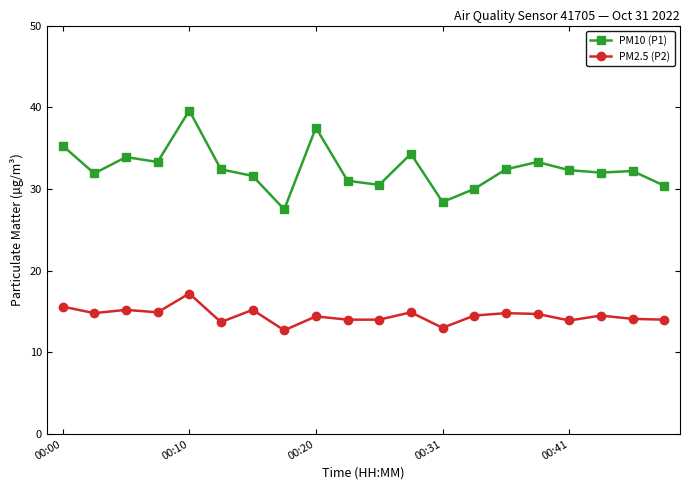

In PM10 (P1), how many points are higher than both neighbors (excluding endpoints)?

6